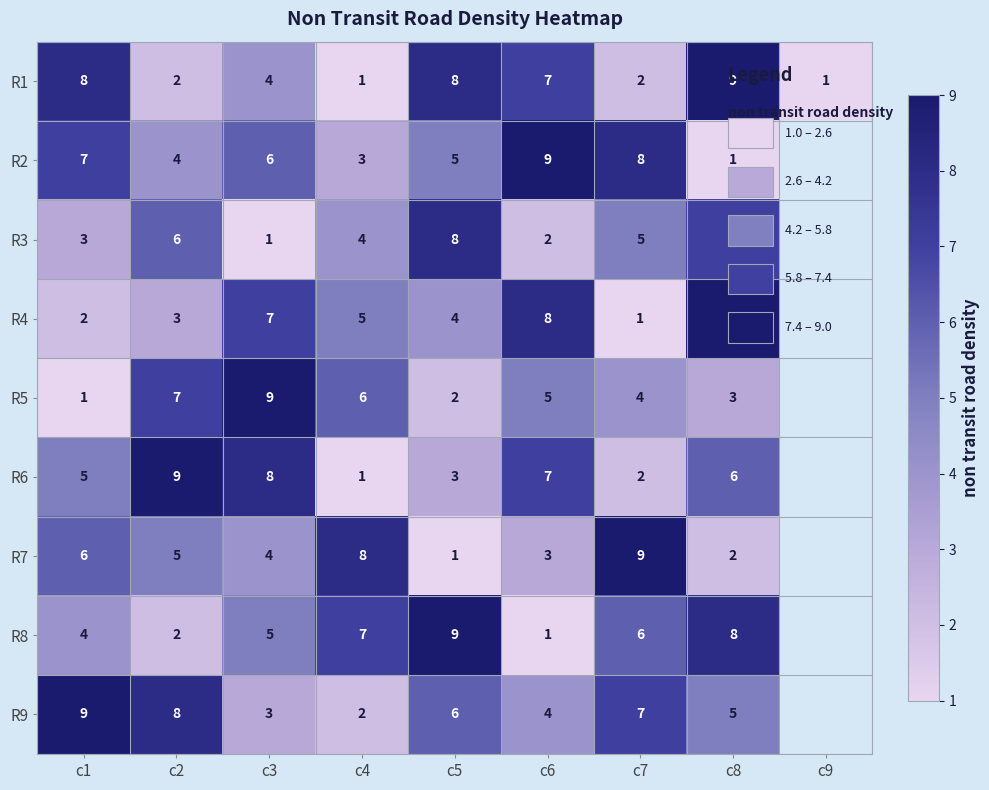

How many values in R6 are above zero?

8